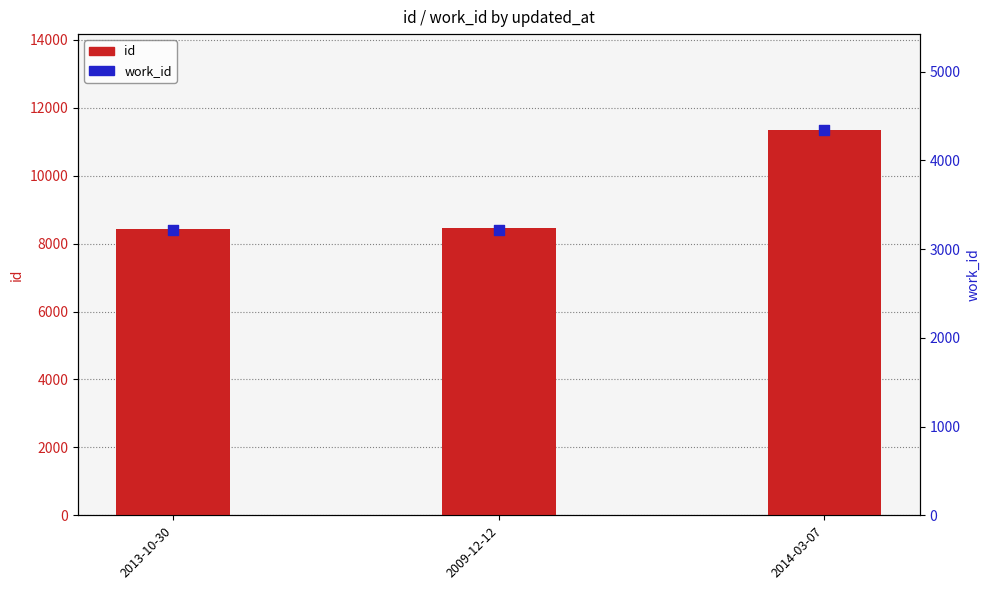

What are all the series names shown in the legend?

id, work_id